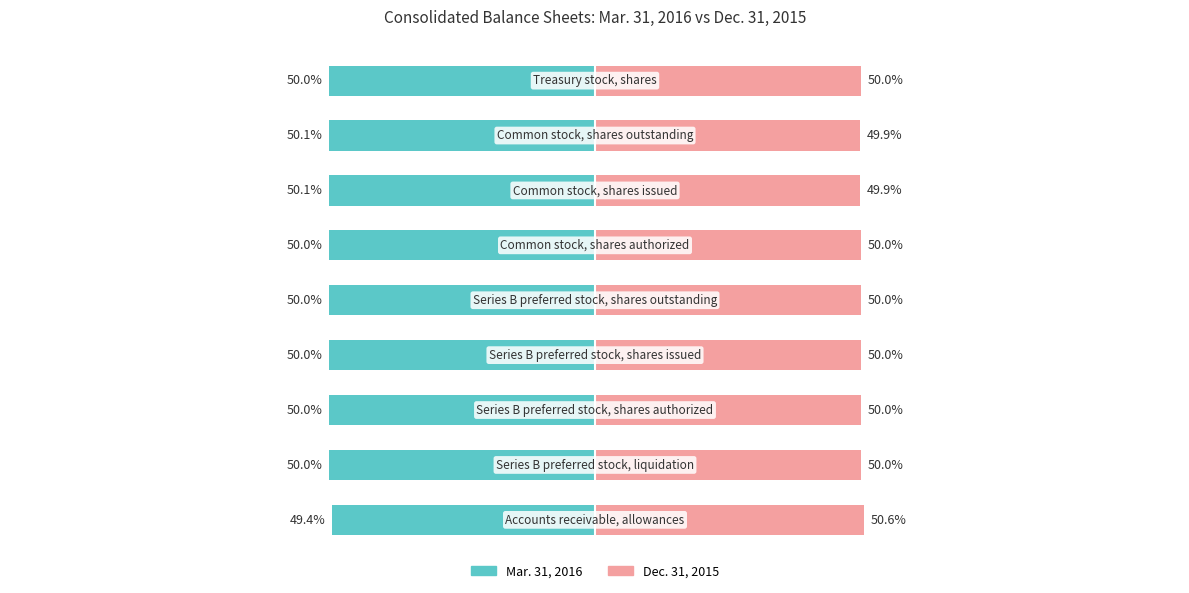

What value does the Dec. 31, 2015 series have at 3?

50.0